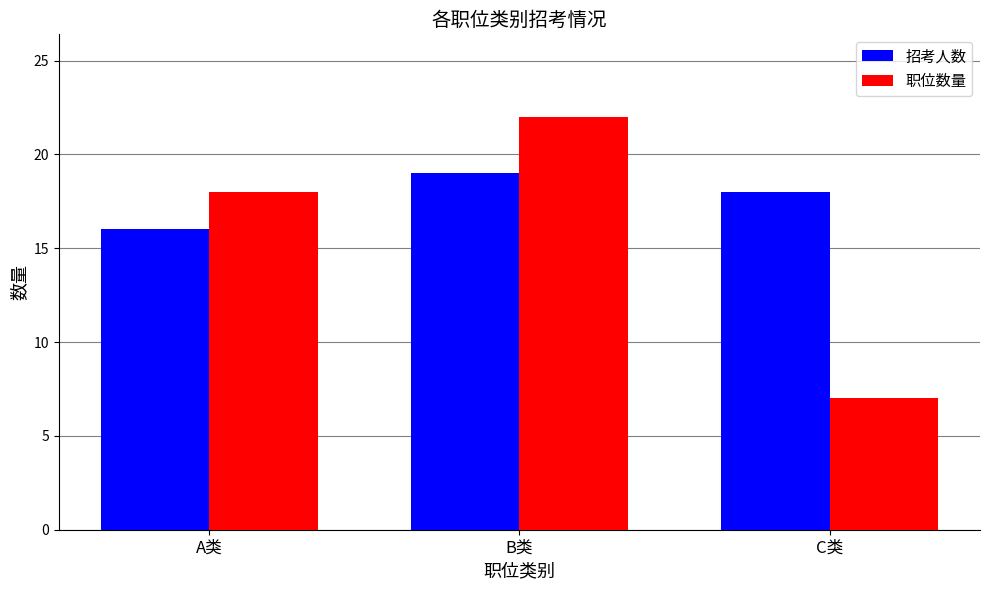

What is the greatest value displayed?

22